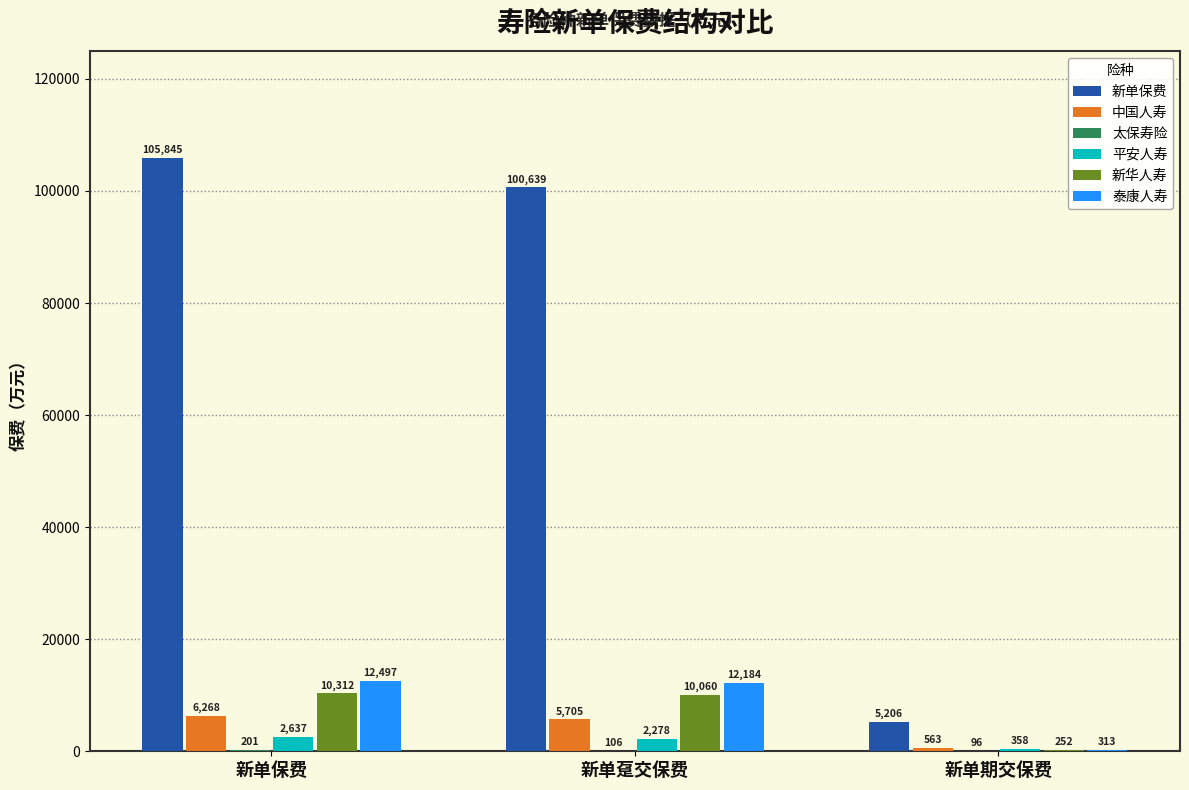

What is the greatest value displayed?

105844.8